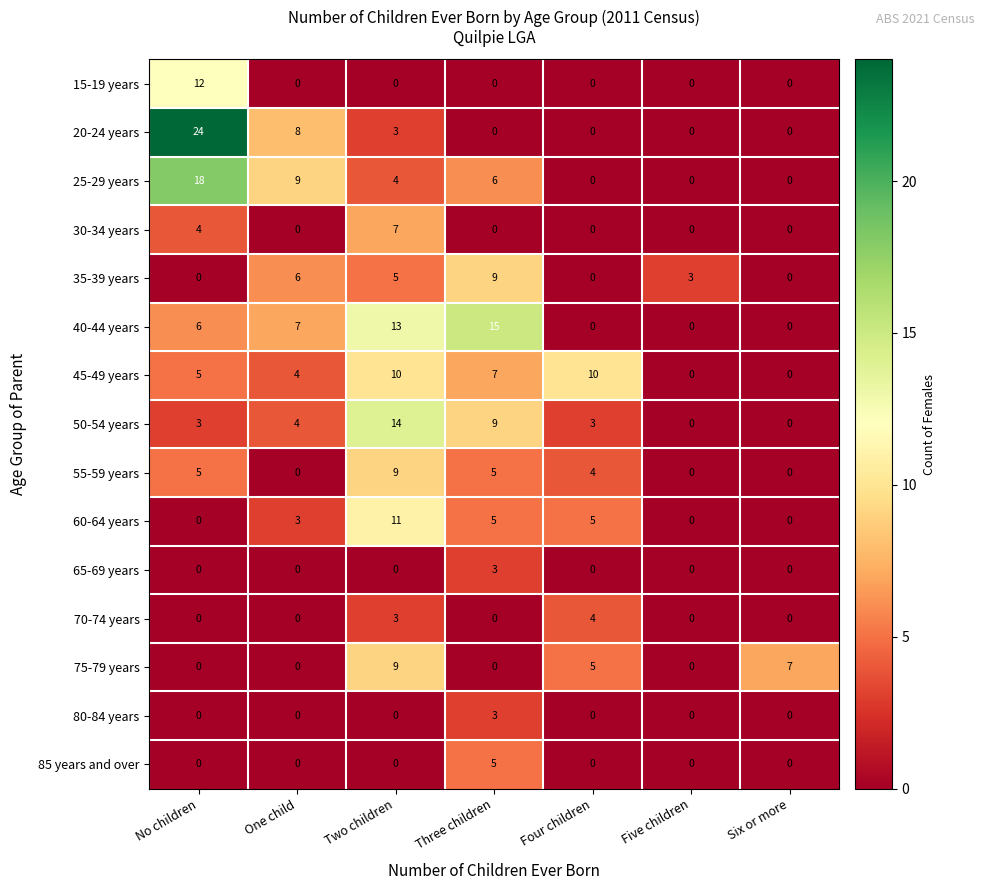

True or false: 45-49 years has a value of 3 at No children.

False